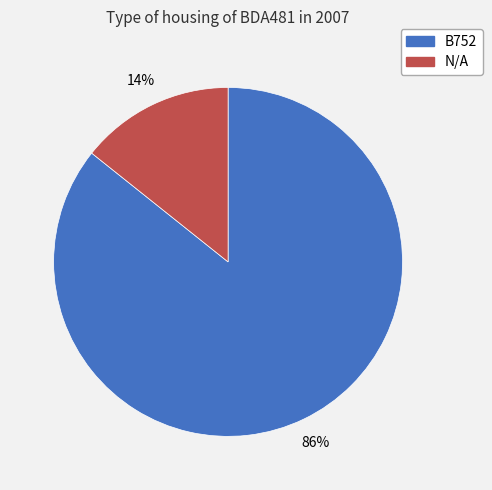

Between B752 and N/A, which is larger?

B752